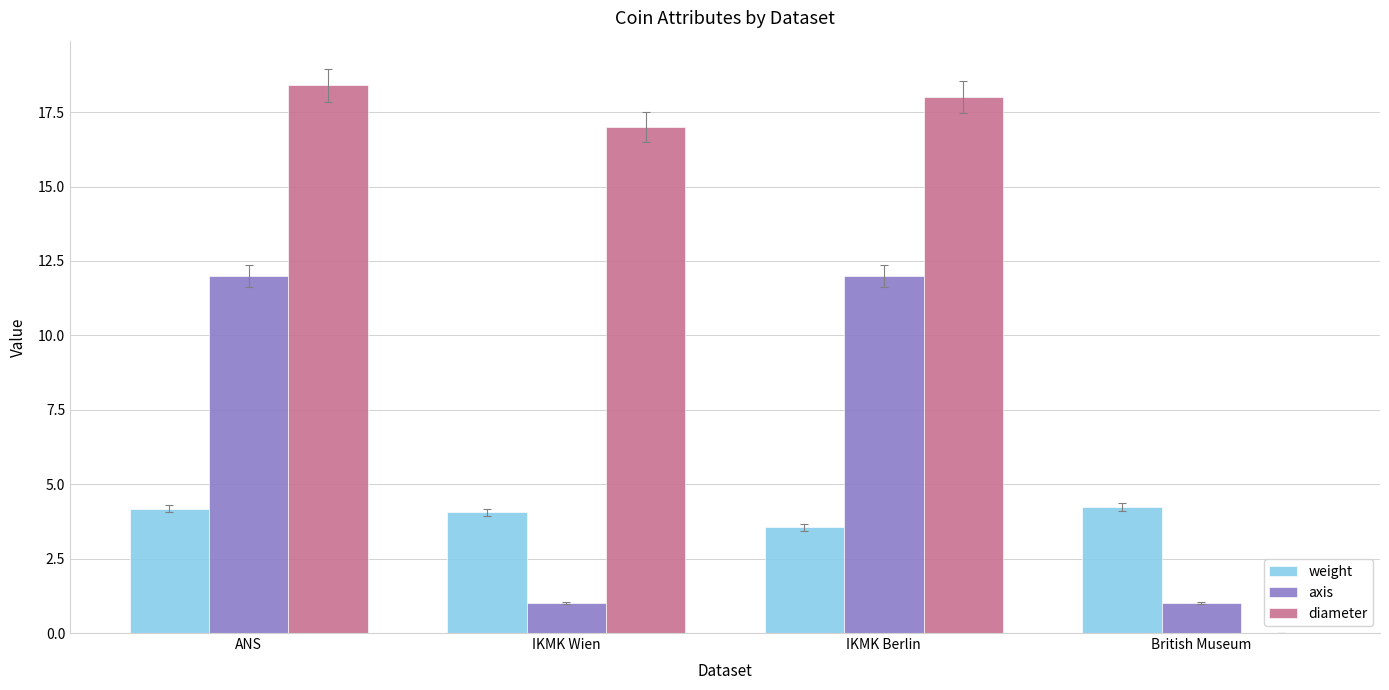

What is the sum of all axis values?

26.0